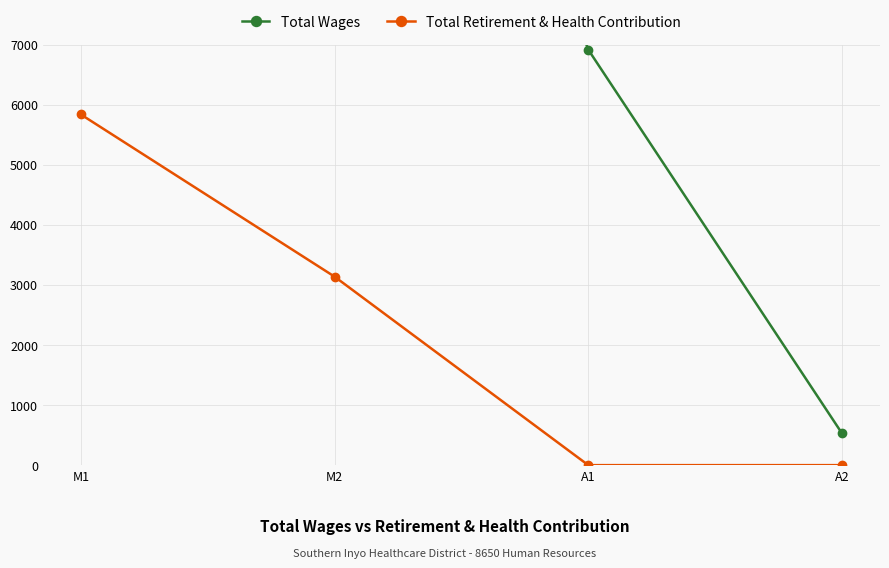

What is the label of the 1st point from the right?

A2